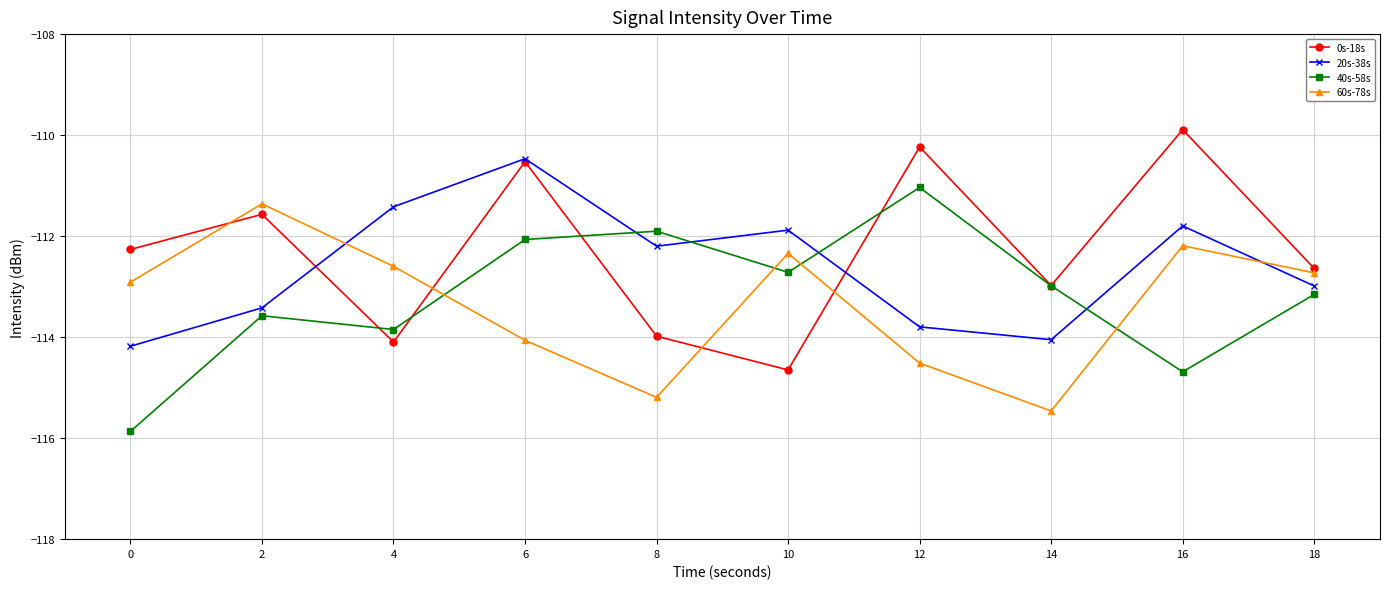

Is this an area chart (filled region under the line)?

No